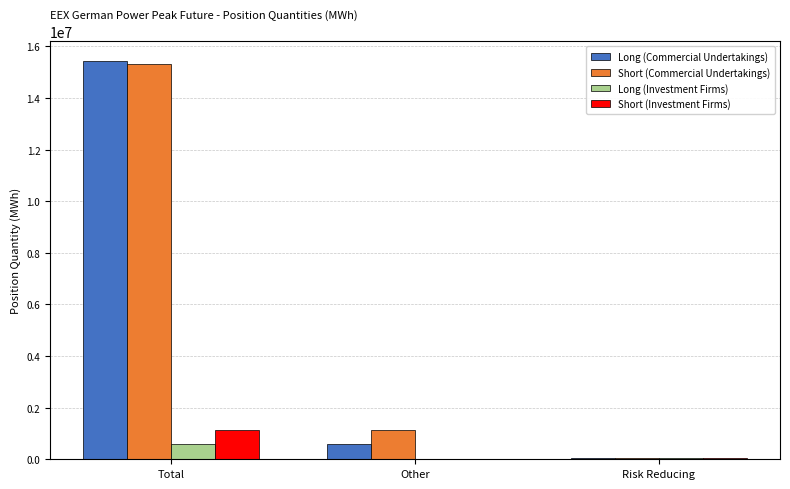

Is the value of Short (Commercial Undertakings) at Other greater than the value of Long (Investment Firms) at Other?

Yes